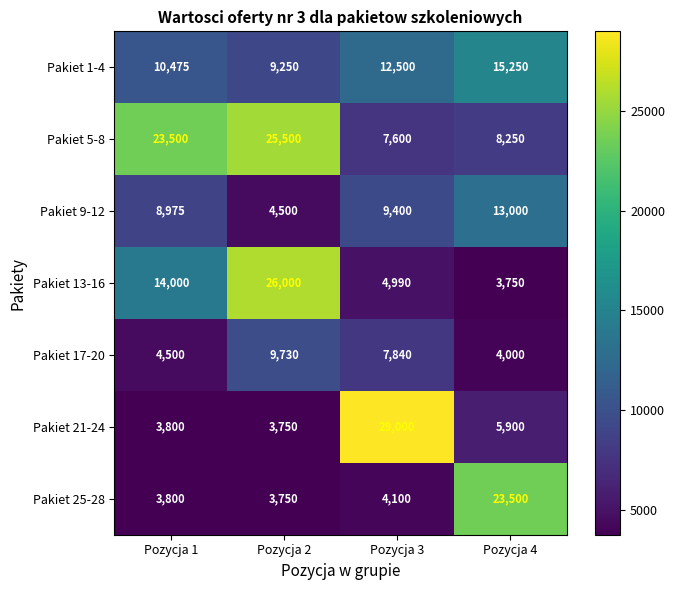

Which series changed the most between Pozycja 1 and Pozycja 4?

Pakiet 25-28